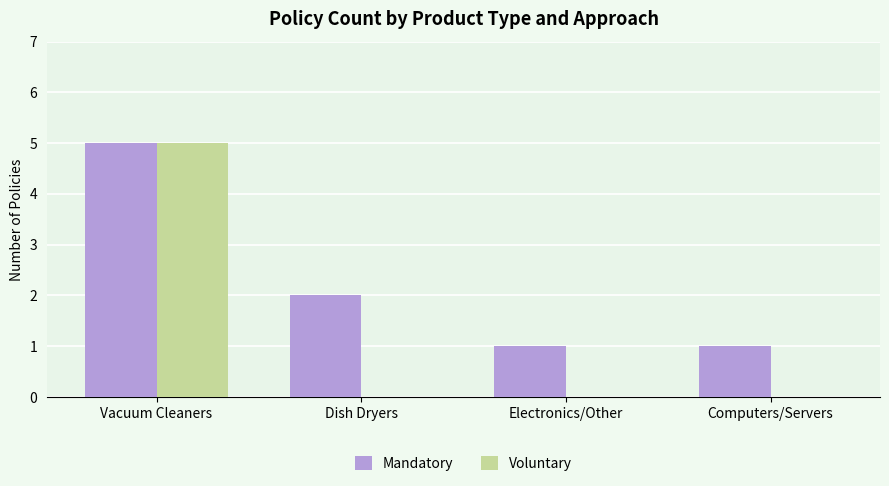

The Voluntary series shows 3 at Vacuum Cleaners. True or false?

False